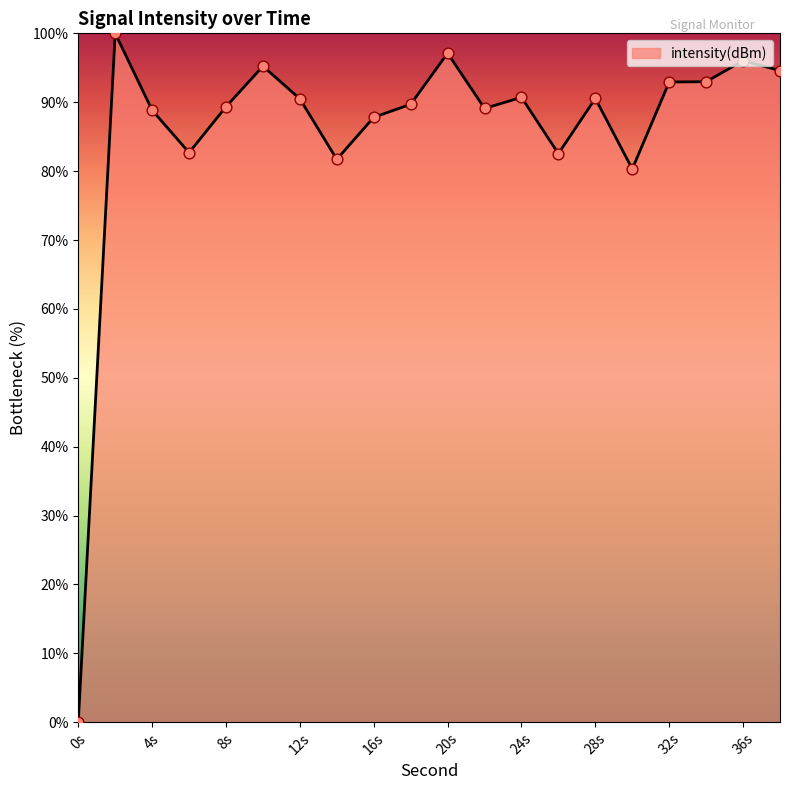

What is the difference between the maximum and minimum values?

100.0